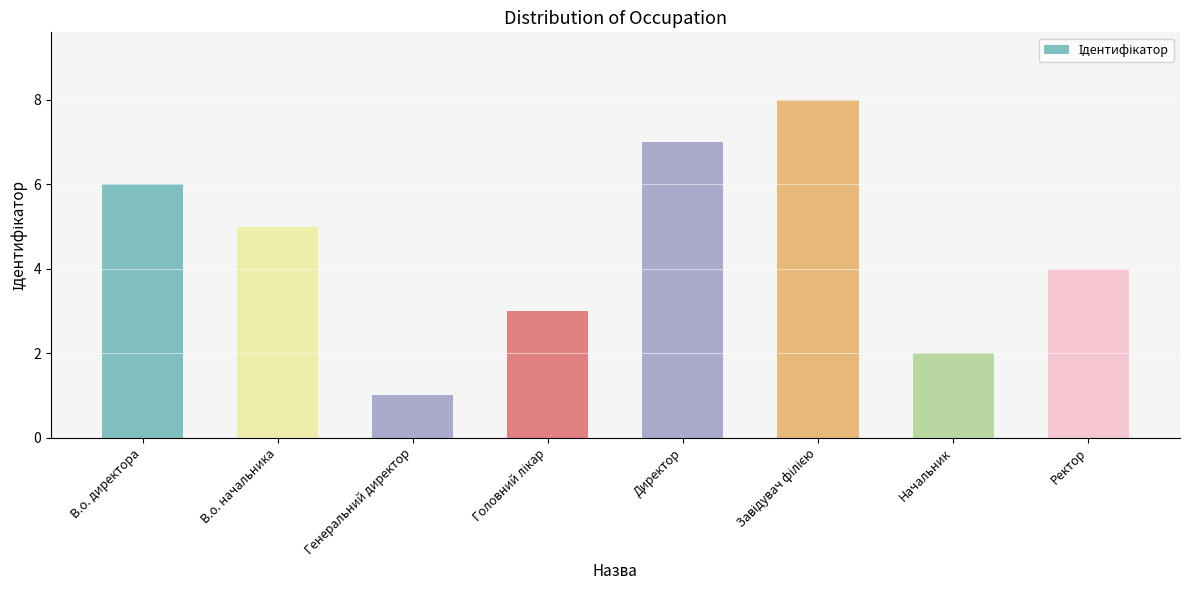

Count the number of categories in the chart.

8